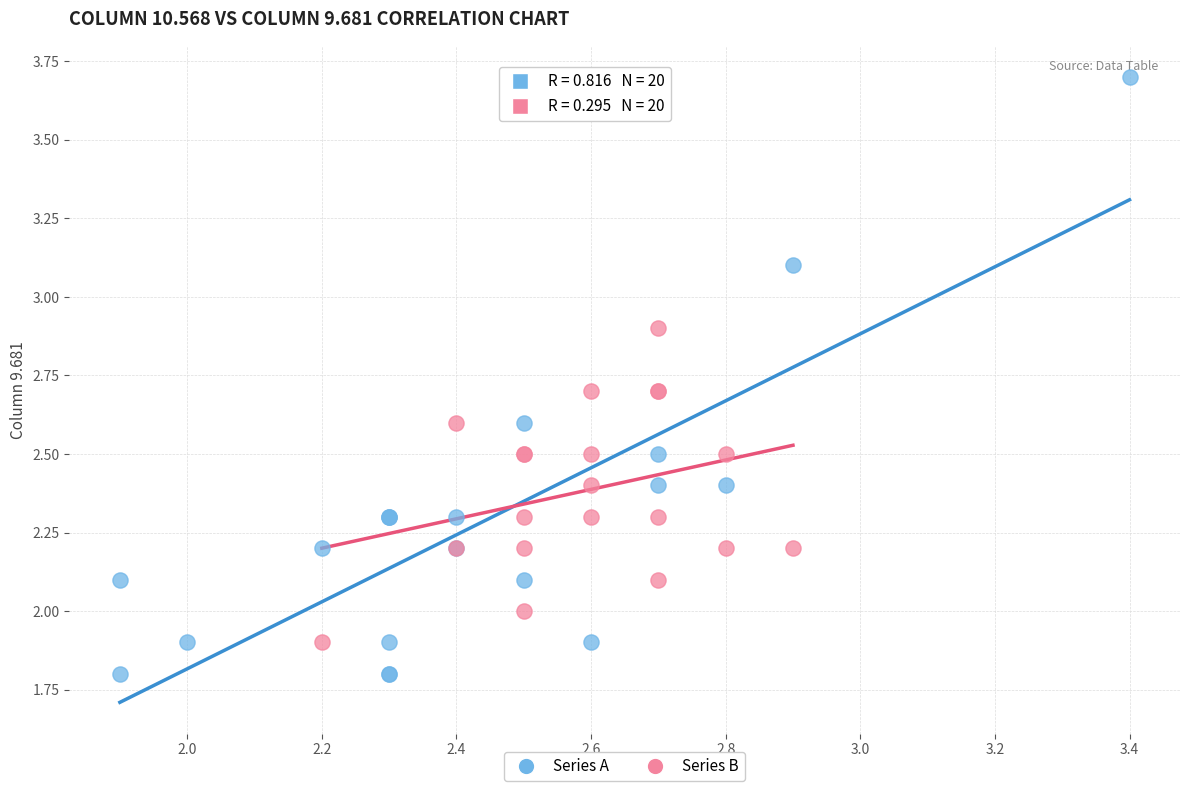

Which series has the widest spread of Y values?

Series A